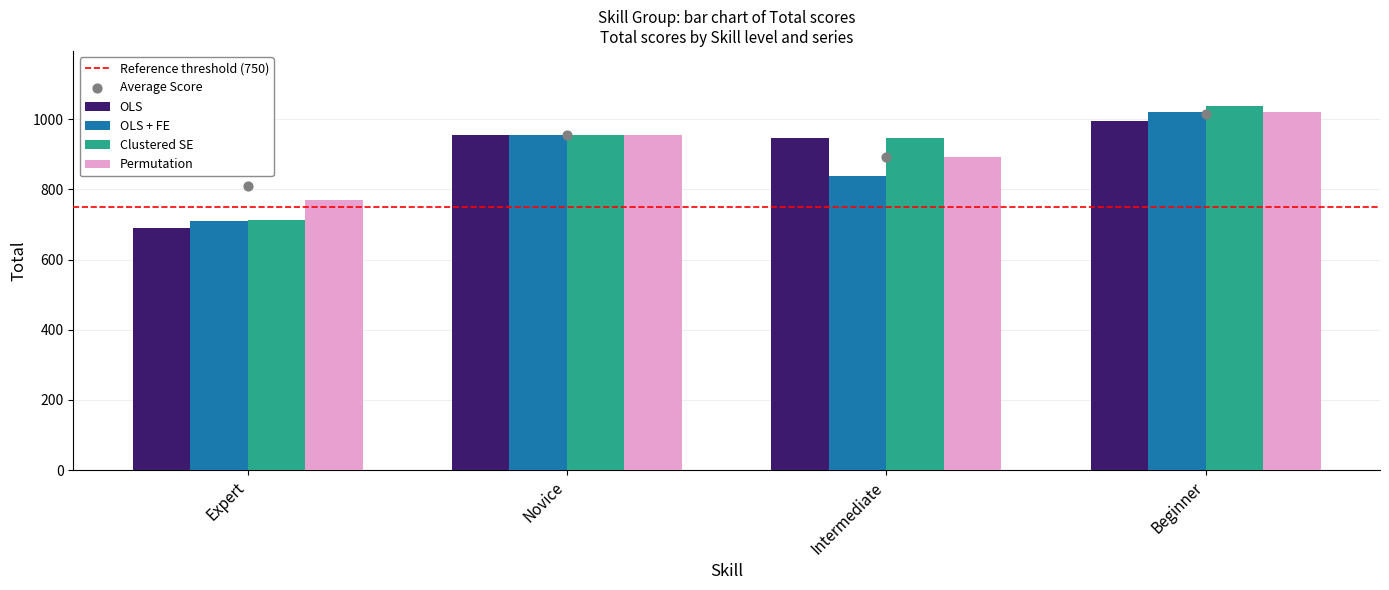

Which series has the largest Y range (max minus min)?

Clustered SE